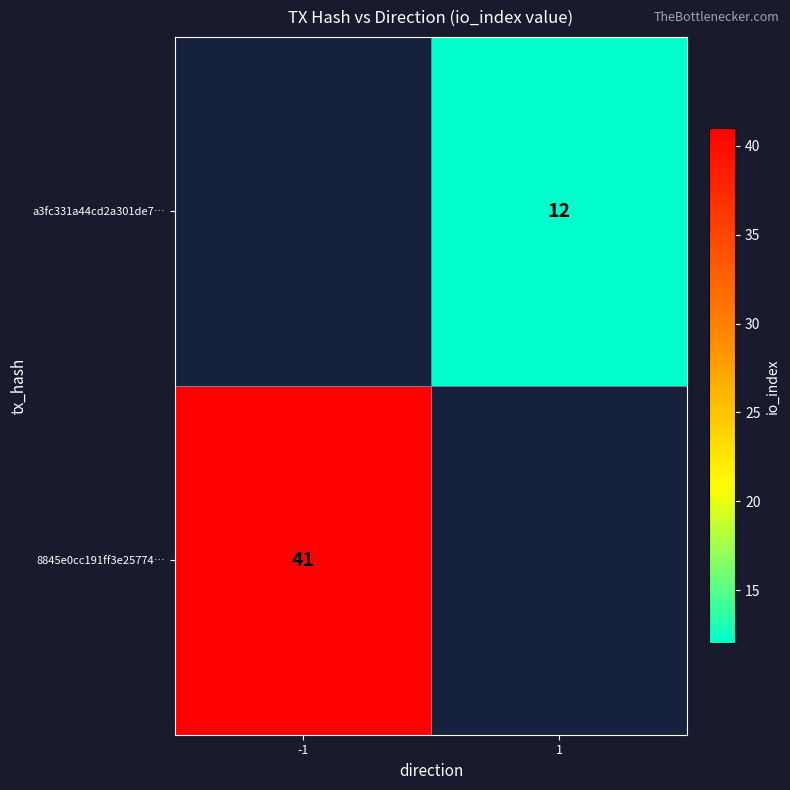

Is it true that 8845e0cc191ff3e25774… equals 41 at -1?

True